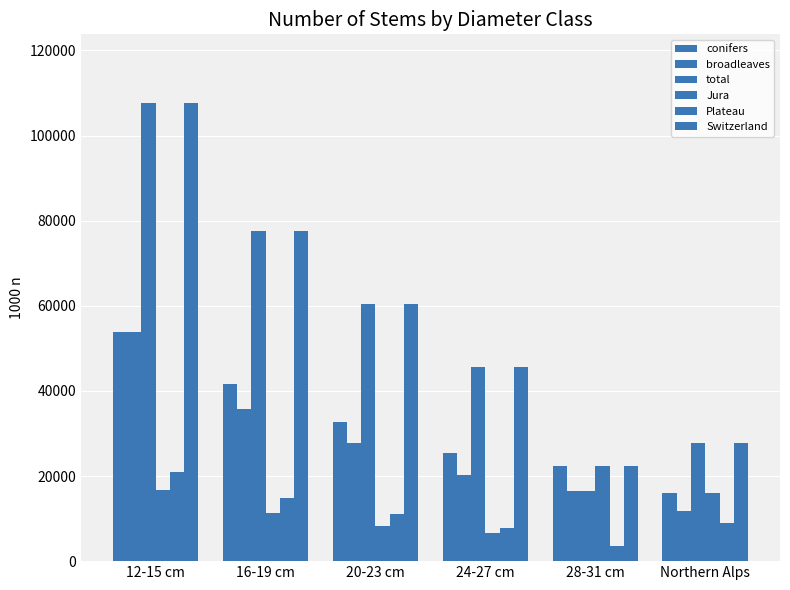

How many groups of bars are there?

6